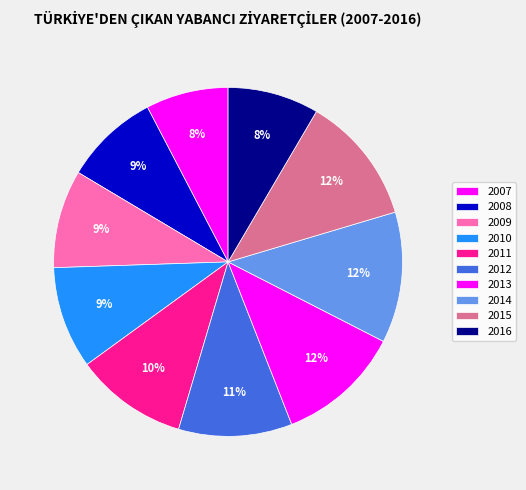

Count the number of slices in the pie.

10